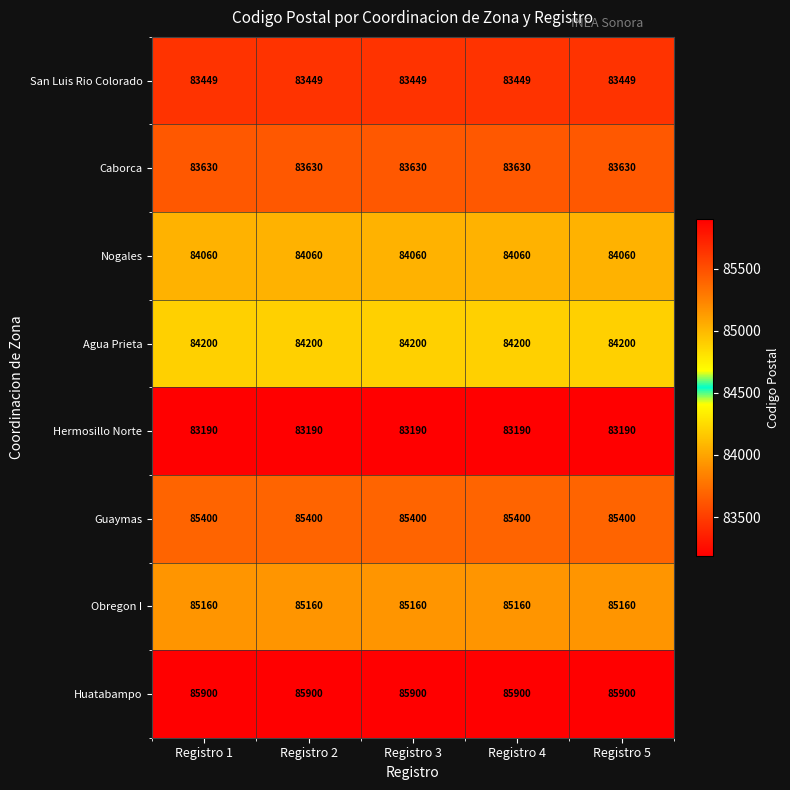

What is the total value across all series at Registro 4?

674989